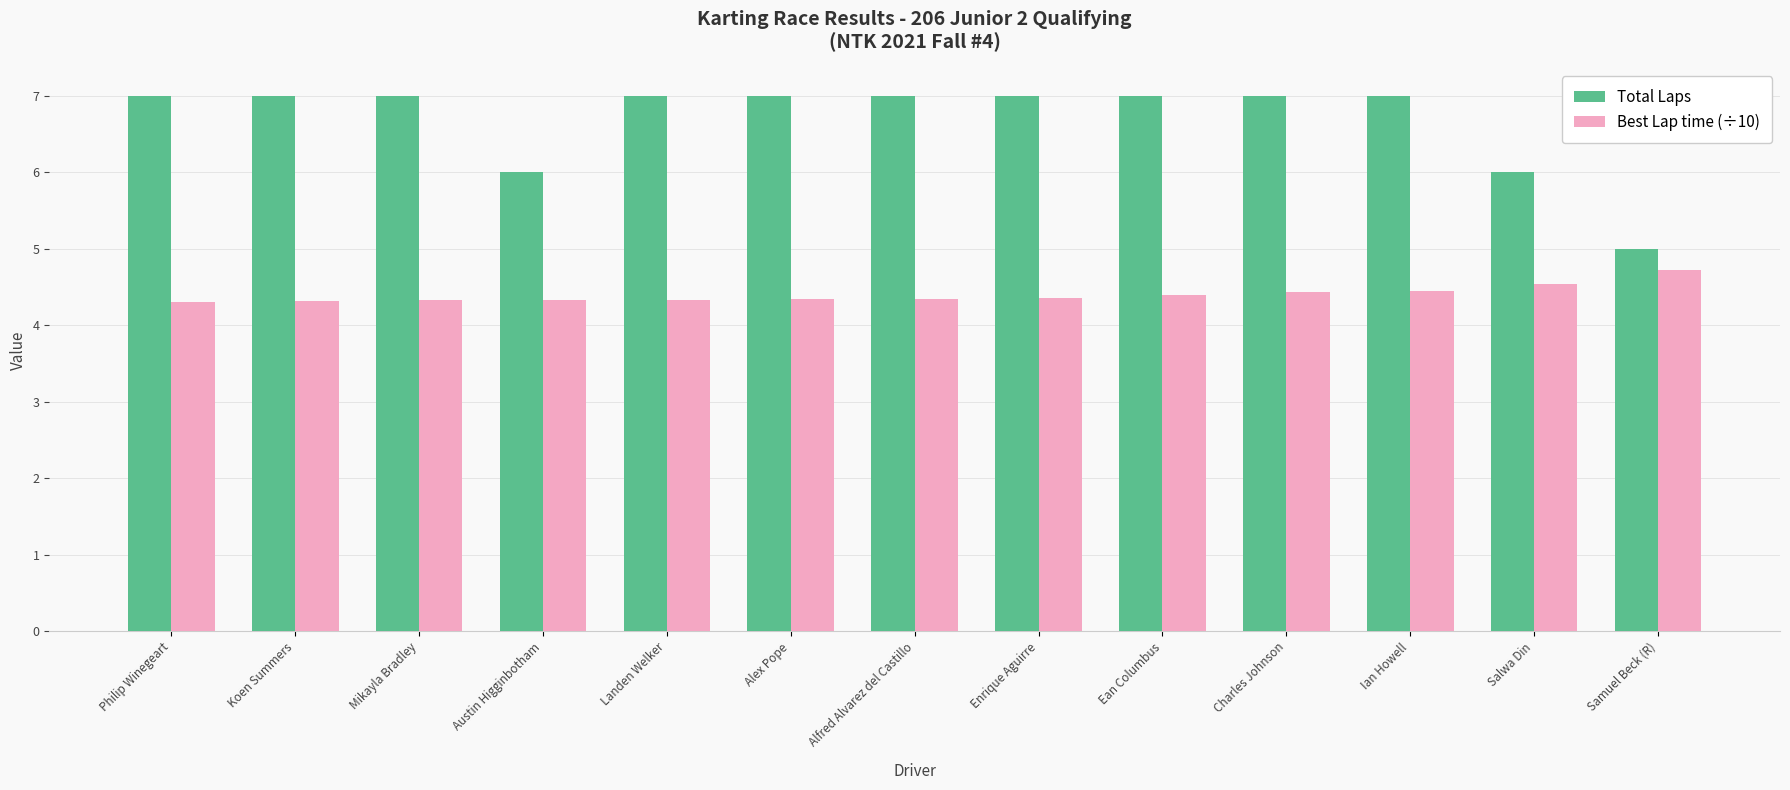

What position from the right is Ean Columbus?

5